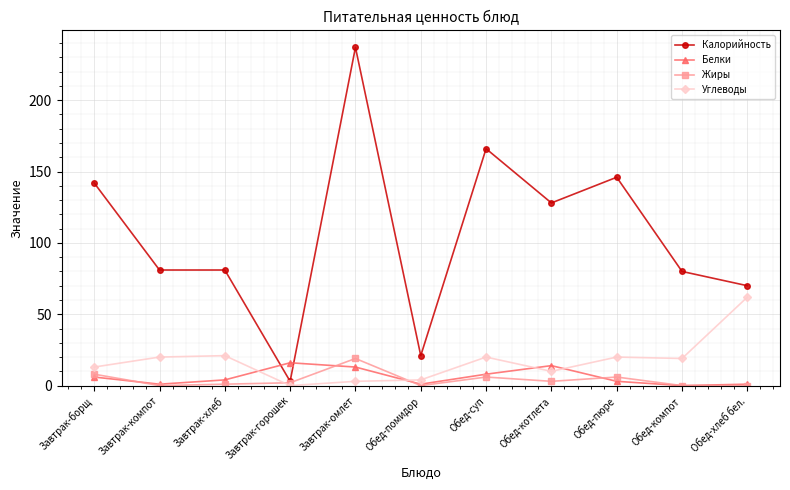

What is the sum of the Жиры values at Завтрак-омлет and Обед-пюре?

25